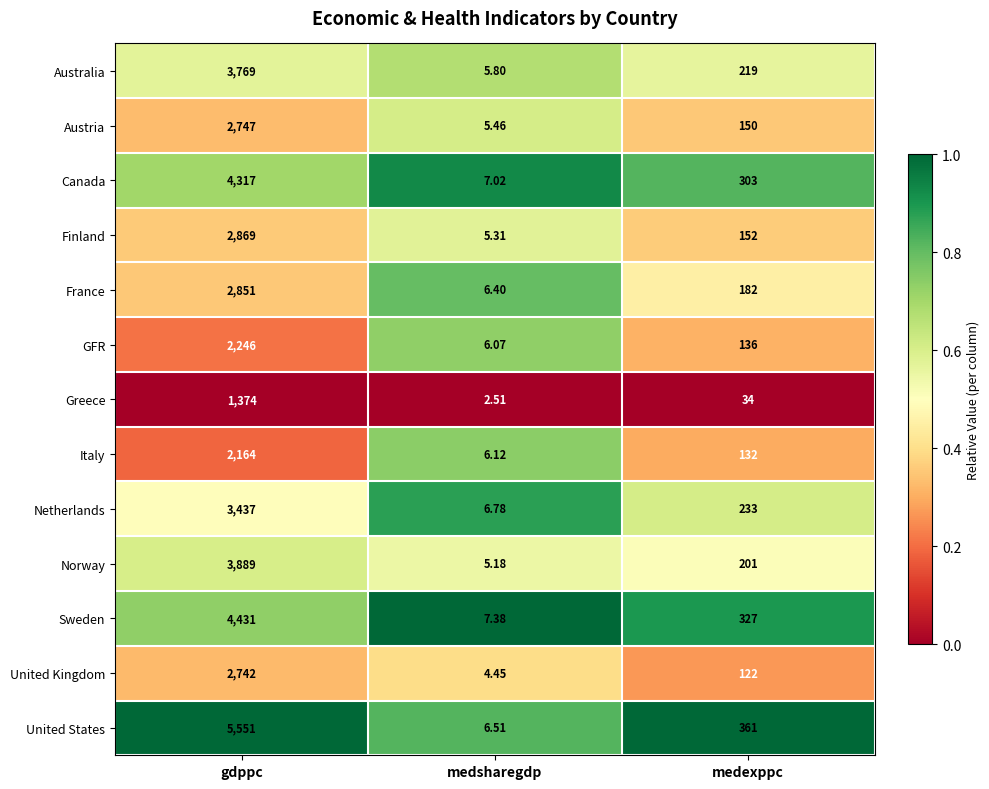

Which series has the largest total across all categories?

United States